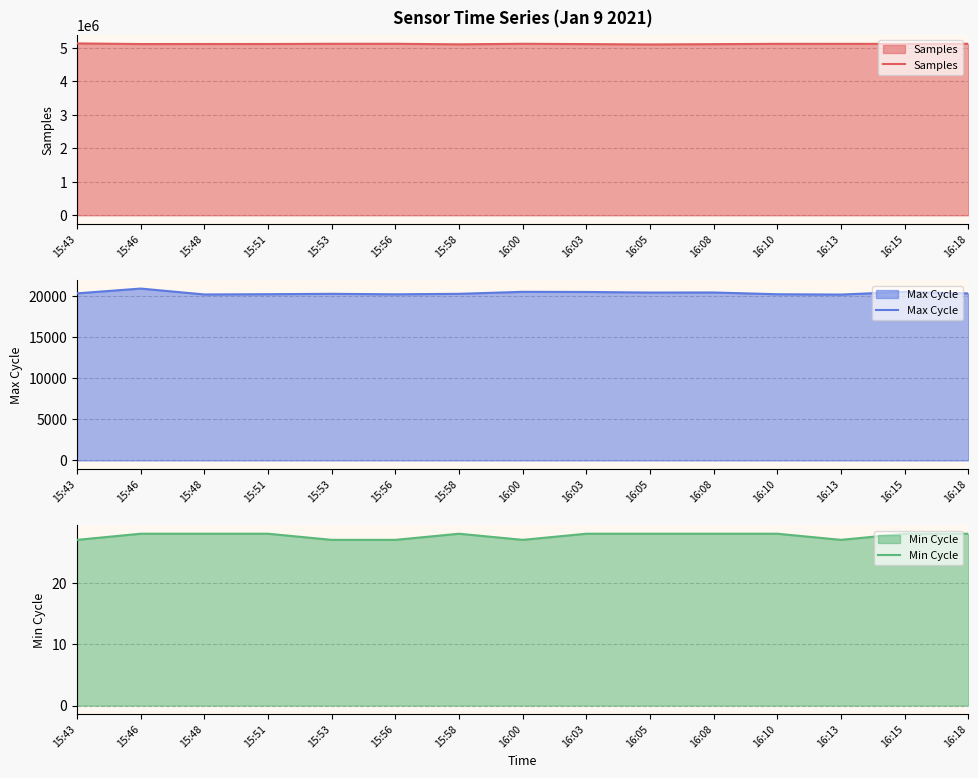

What is the approximate value of Samples at 15:58, to the nearest 10?

5110130